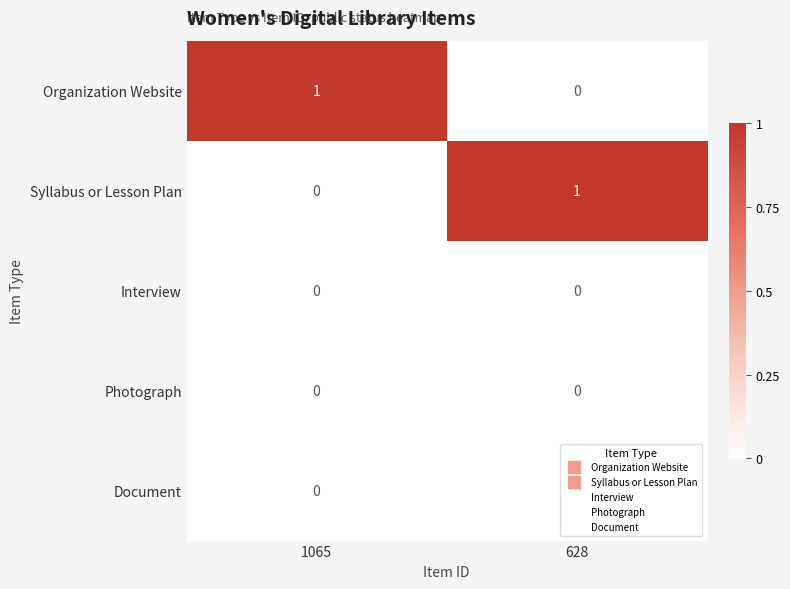

At which label does Syllabus or Lesson Plan reach its minimum?

1065